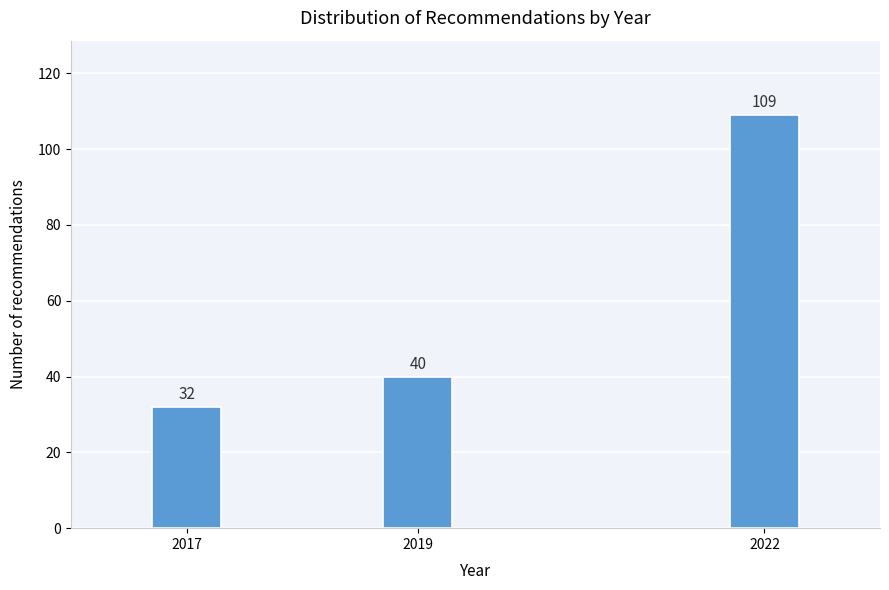

Reading left to right, transcribe all the data shown in this chart.

32	40	109